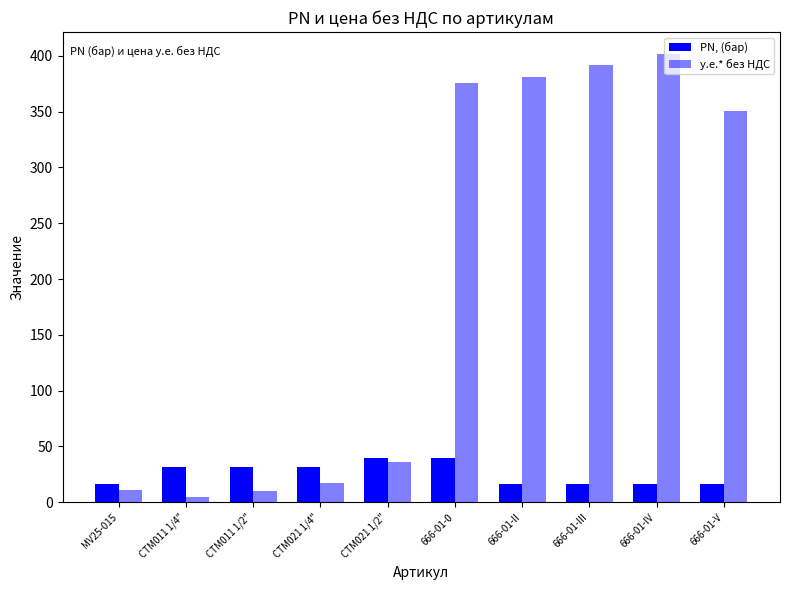

Which series changed the most between СТМ021 1/2" and 666-01-II?

у.е.* без НДС